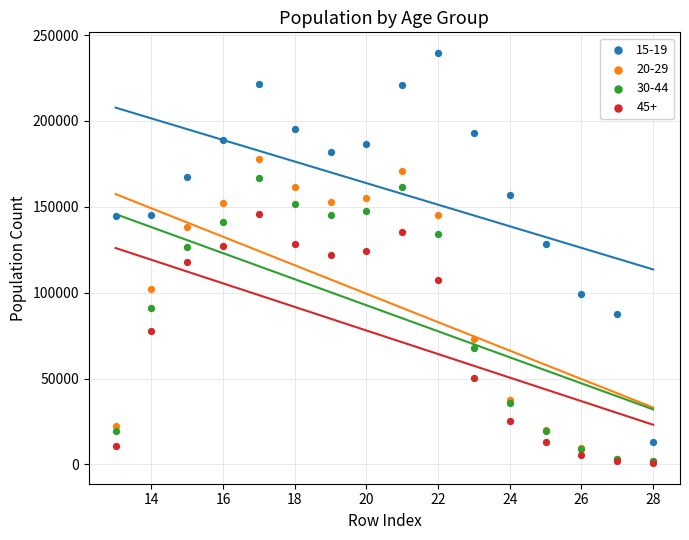

What are all the series names shown in the legend?

15-19, 20-29, 30-44, 45+